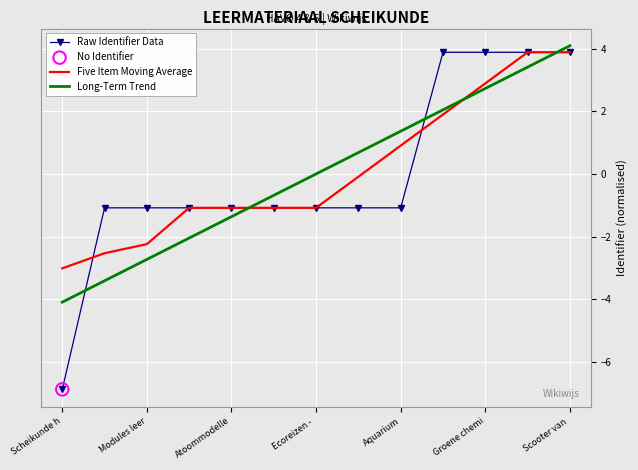

What is the minimum value for Raw Identifier Data?

-6.9